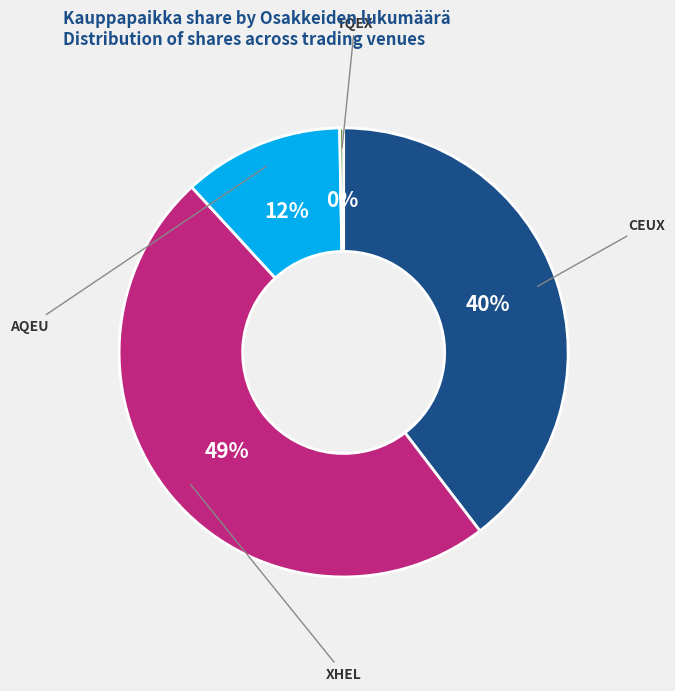

What is the largest slice in the pie chart?

XHEL